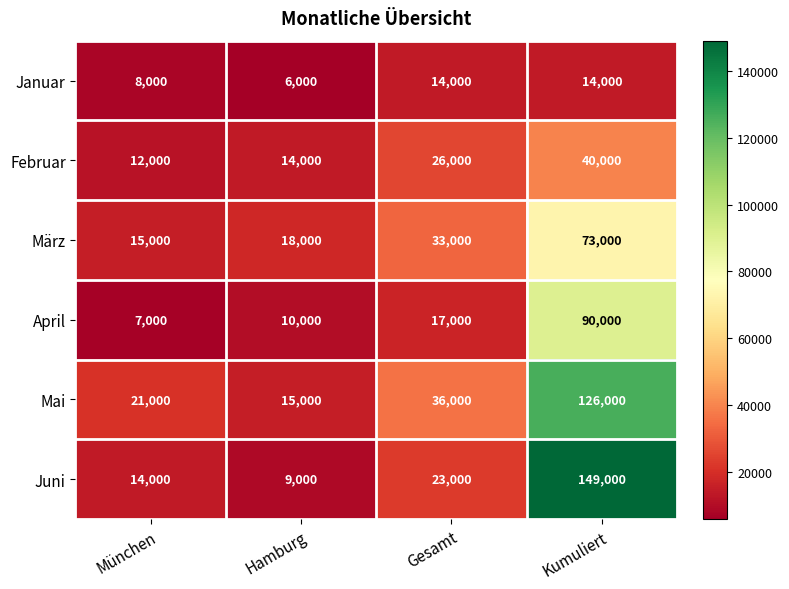

At how many categories does at least one series exceed 36995?

1